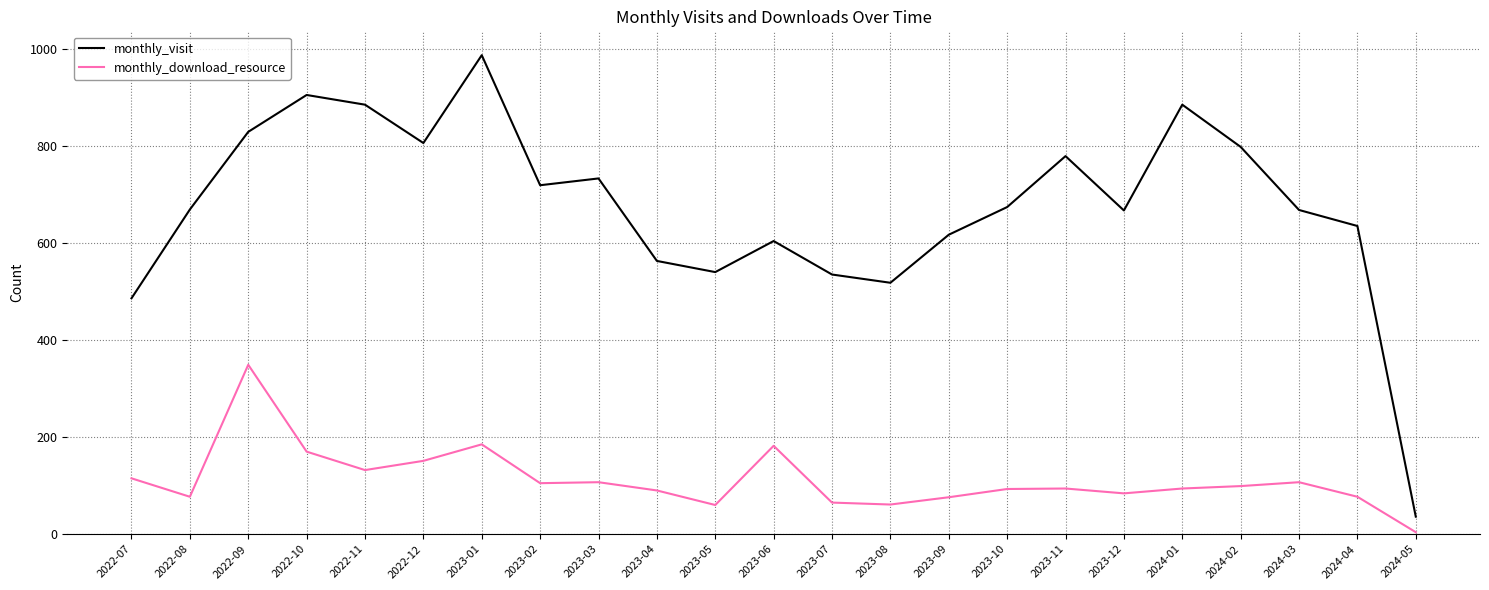

At 2023-11, list the series in order from largest to smallest.

monthly_visit, monthly_download_resource